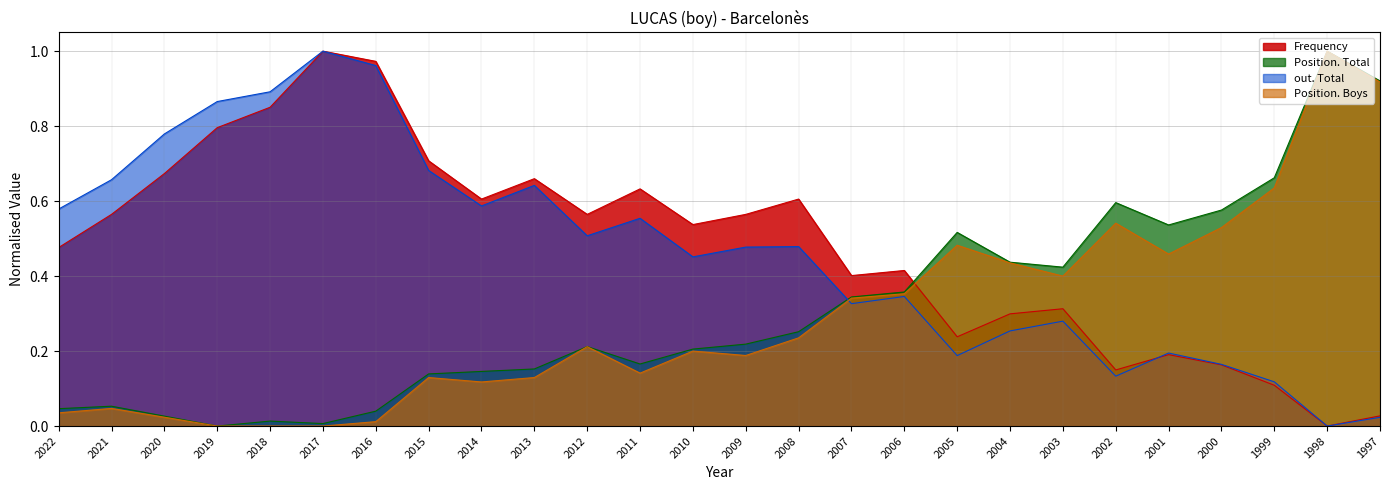

In Position. Boys, how many points are lower than both neighbors (excluding endpoints)?

5